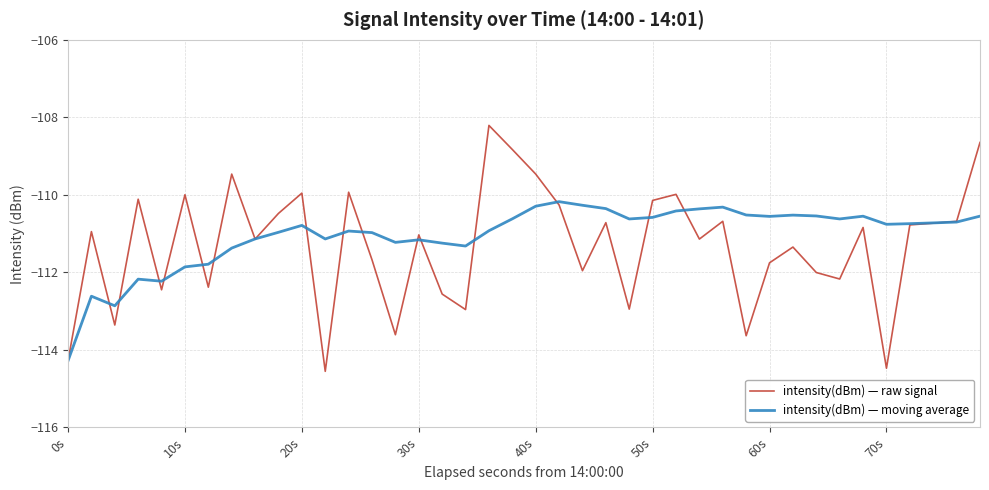

Is this an area chart (filled region under the line)?

No